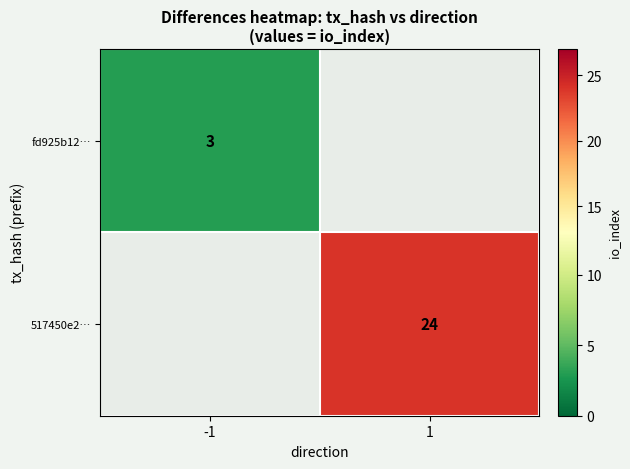

At how many categories does at least one series exceed 9?

1